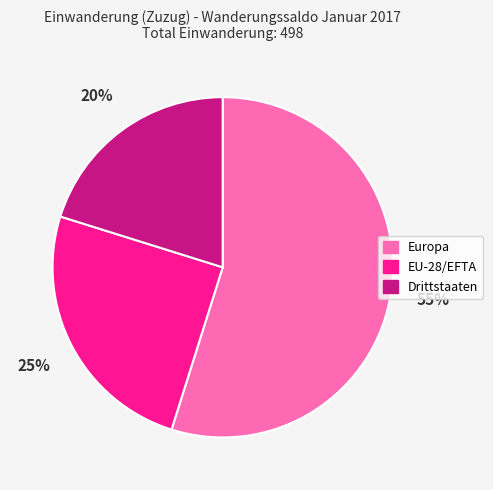

To the nearest percent, what is the difference between the EU-28/EFTA and Drittstaaten slice percentages?

5%